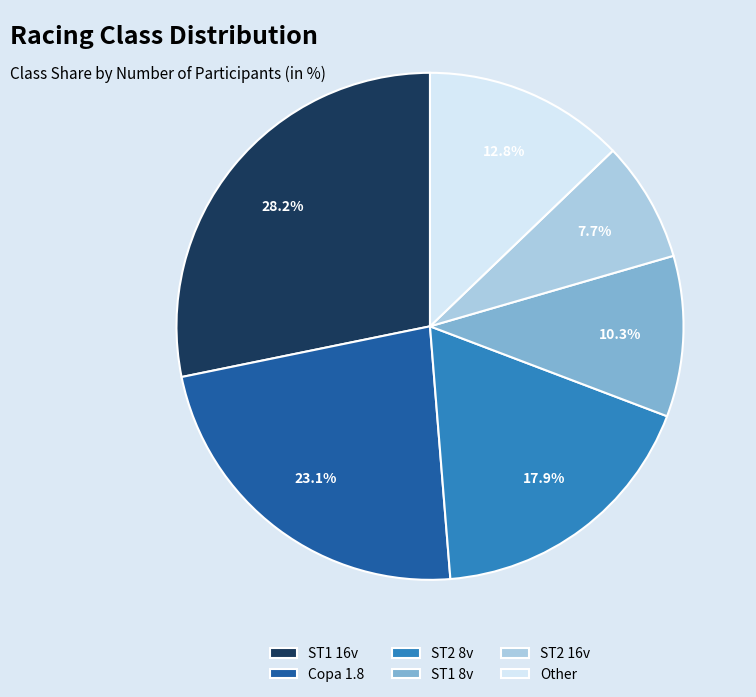

What is the ratio of the value at ST1 16v to the value at ST2 8v?

1.6